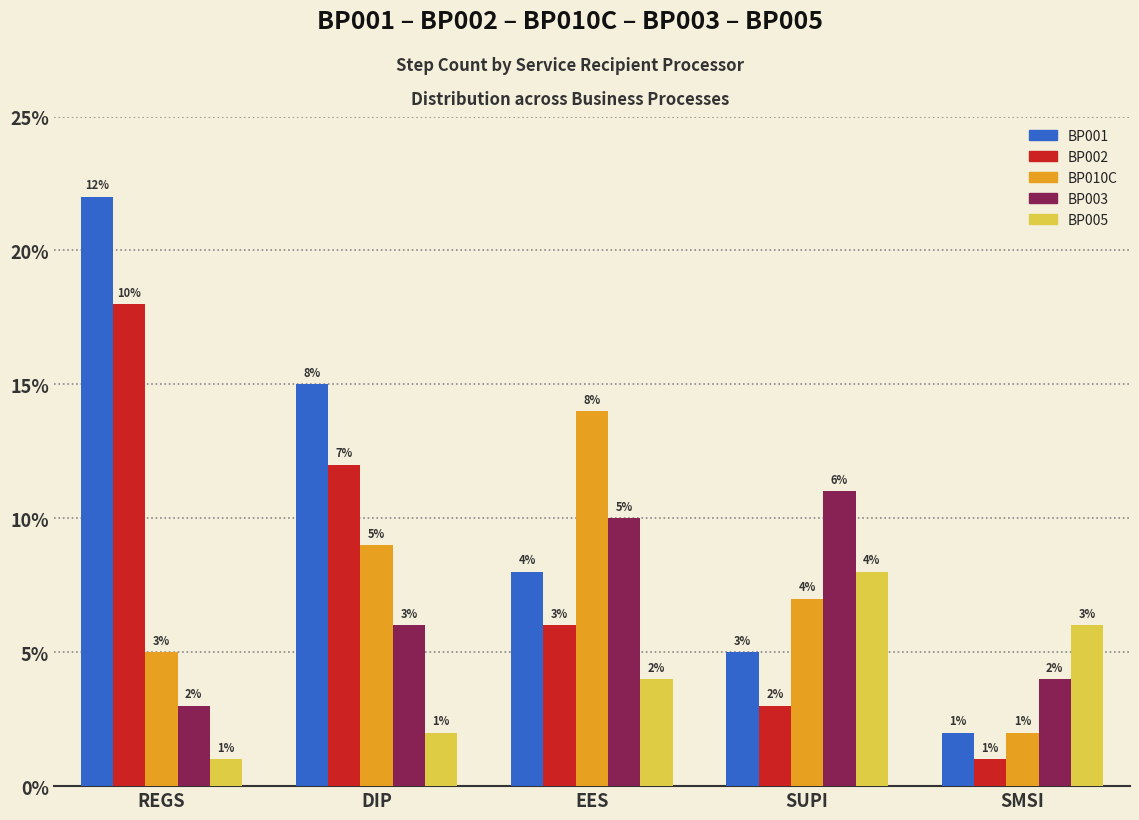

What is the lowest value of the BP010C series?

2